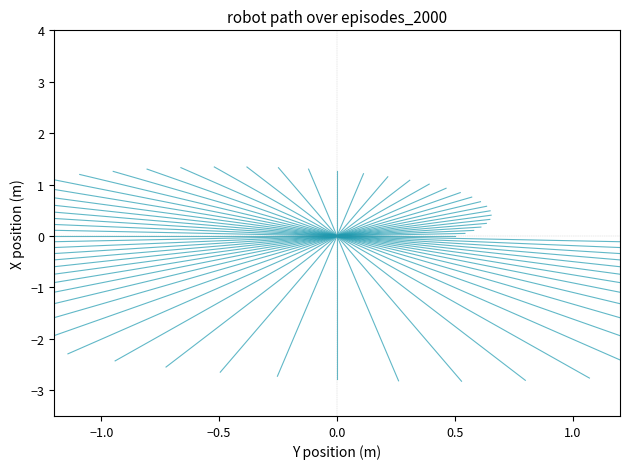

True or false: season_4 has a value of -0.1 at 0.0.

False